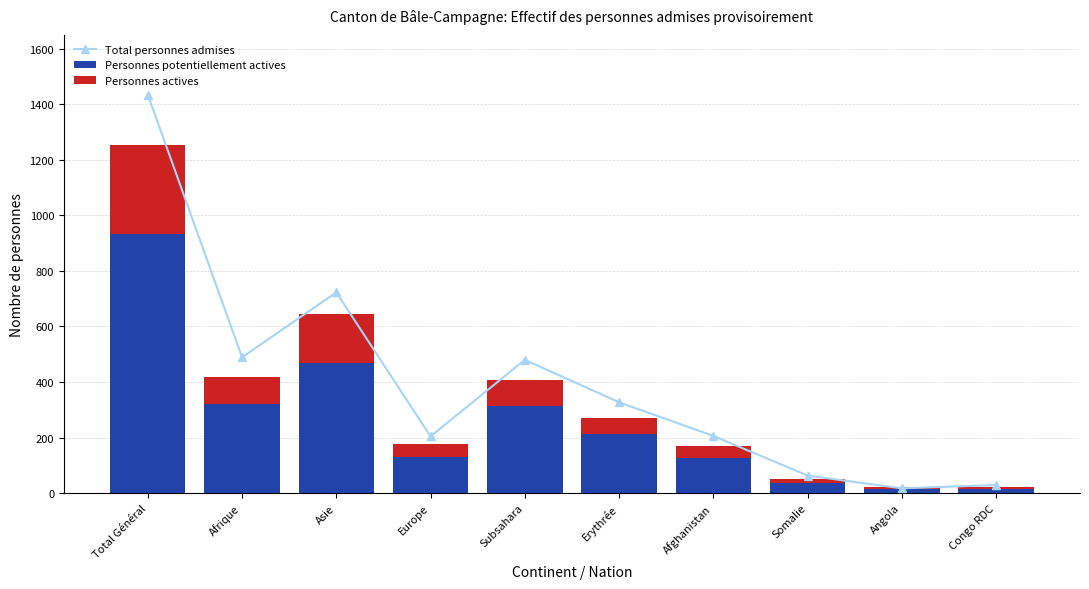

Is the value of Personnes actives at Angola greater than the value of Total personnes admises at Europe?

No